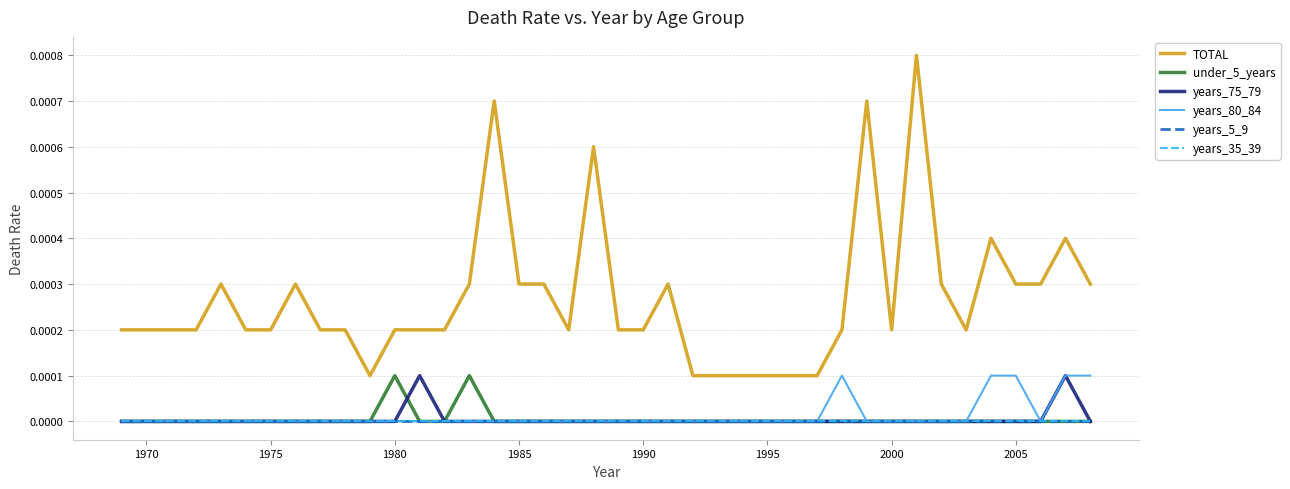

Rank the series by their maximum value, from highest to lowest.

TOTAL, under_5_years, years_75_79, years_80_84, years_5_9, years_35_39